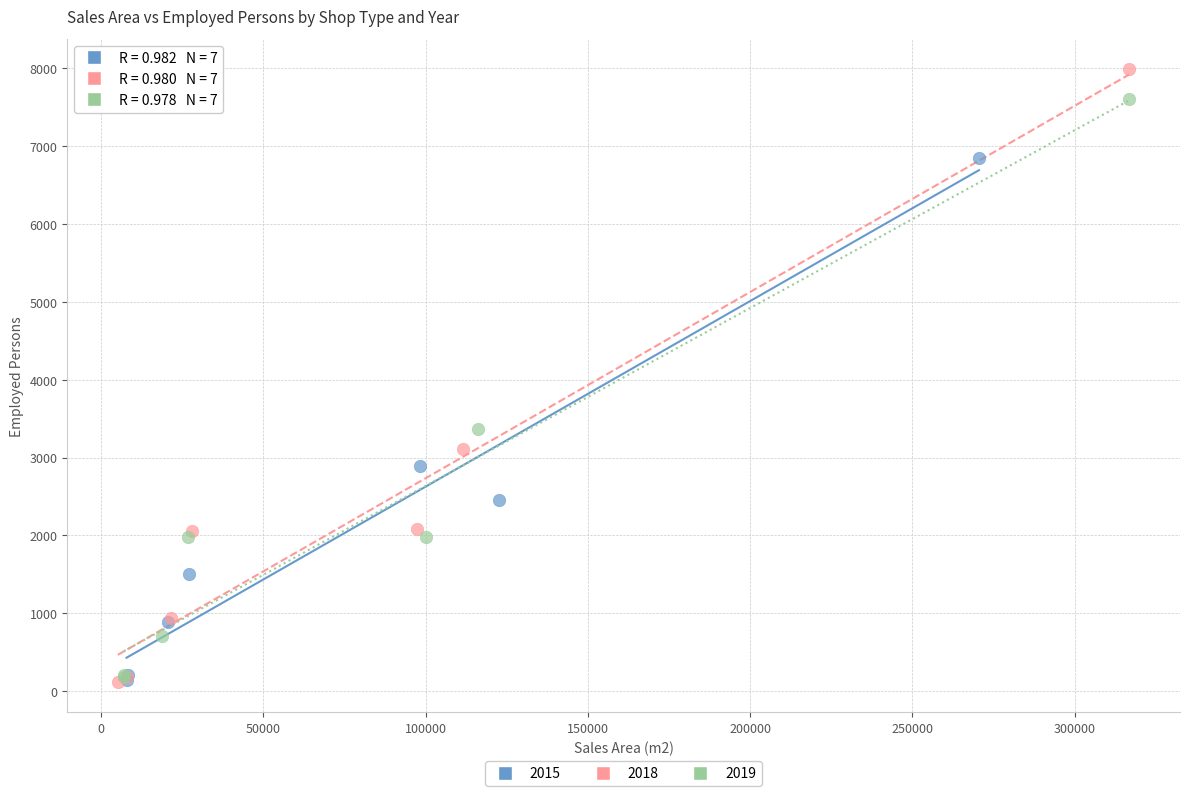

What are all the series names shown in the legend?

2015, 2018, 2019